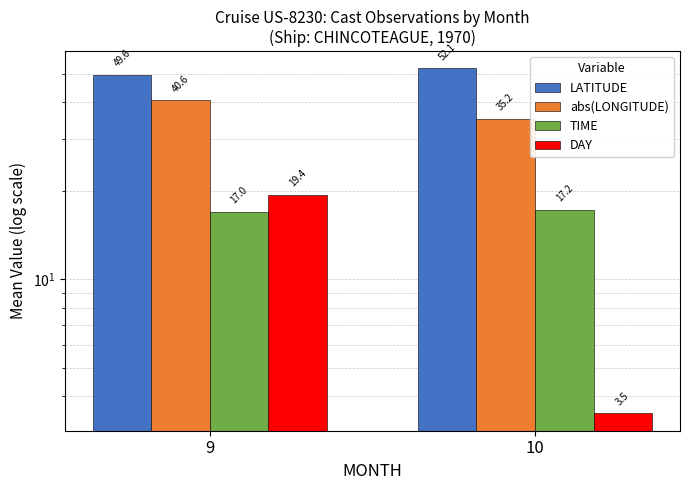

What are all the series names shown in the legend?

LATITUDE, abs(LONGITUDE), TIME, DAY